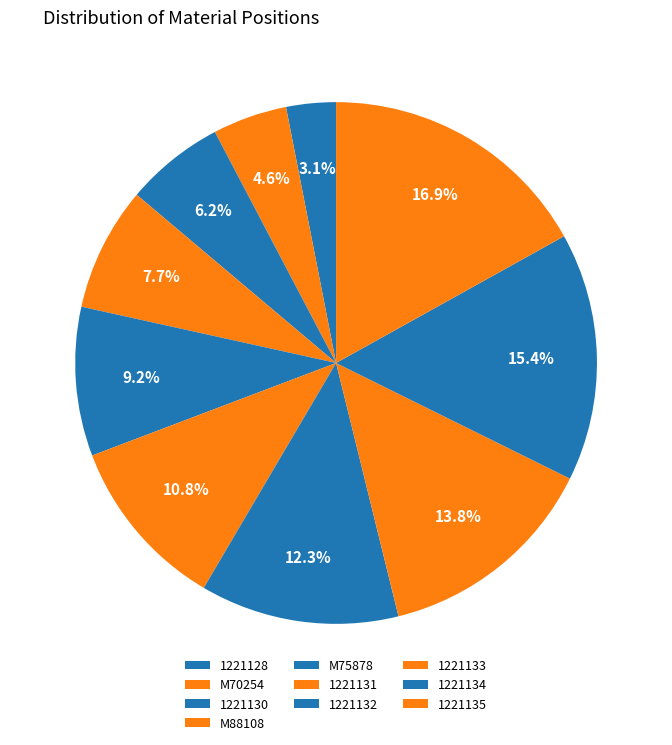

Do 1221132 and 1221130 together represent more than half of the pie?

No